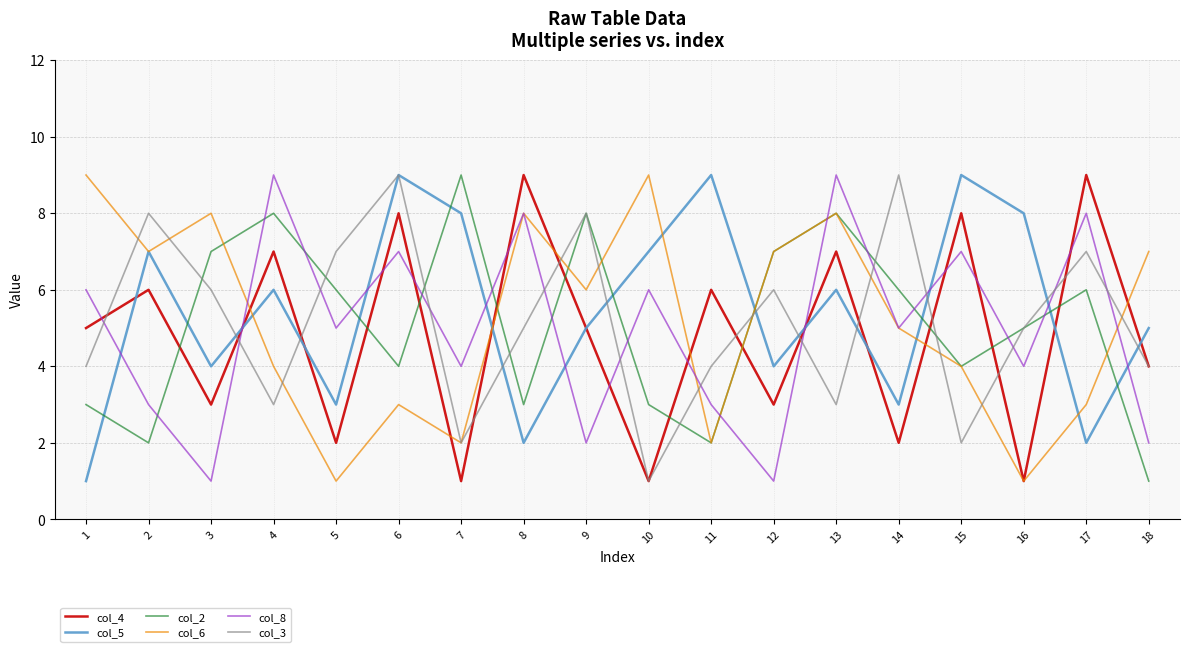

Which series changed the most between 10 and 14?

col_3